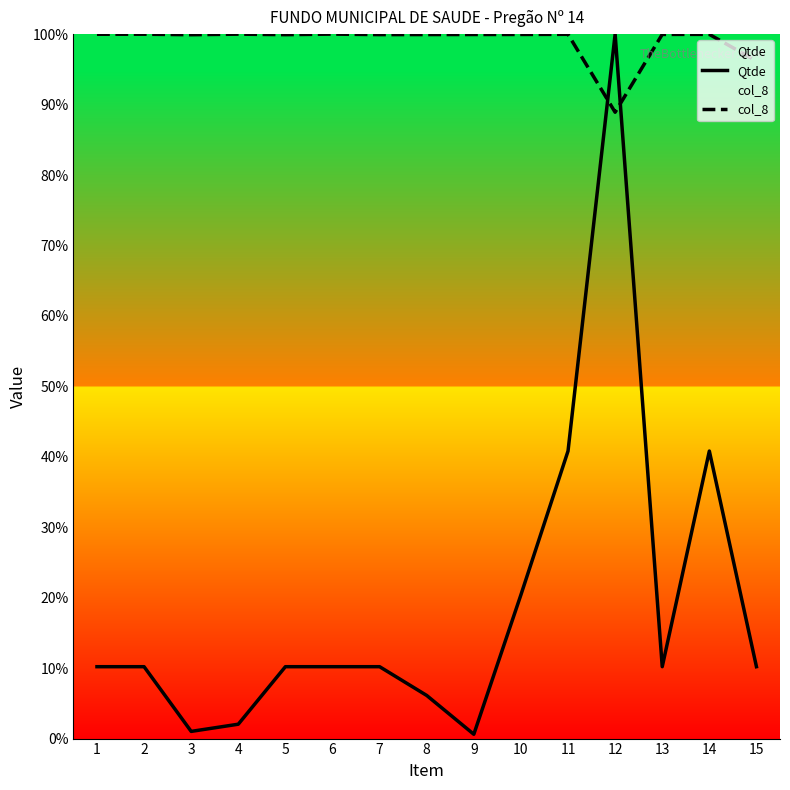

Which series ends up on top after the final intersection of col_8 and Qtde?

col_8